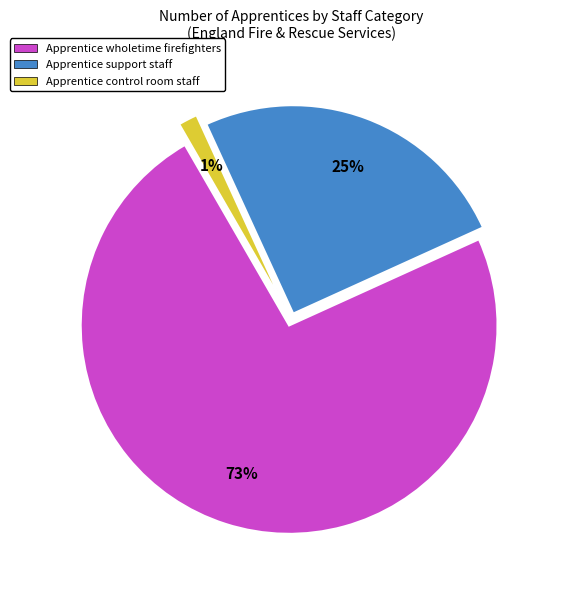

Between Apprentice support staff and Apprentice wholetime firefighters, which is larger?

Apprentice wholetime firefighters